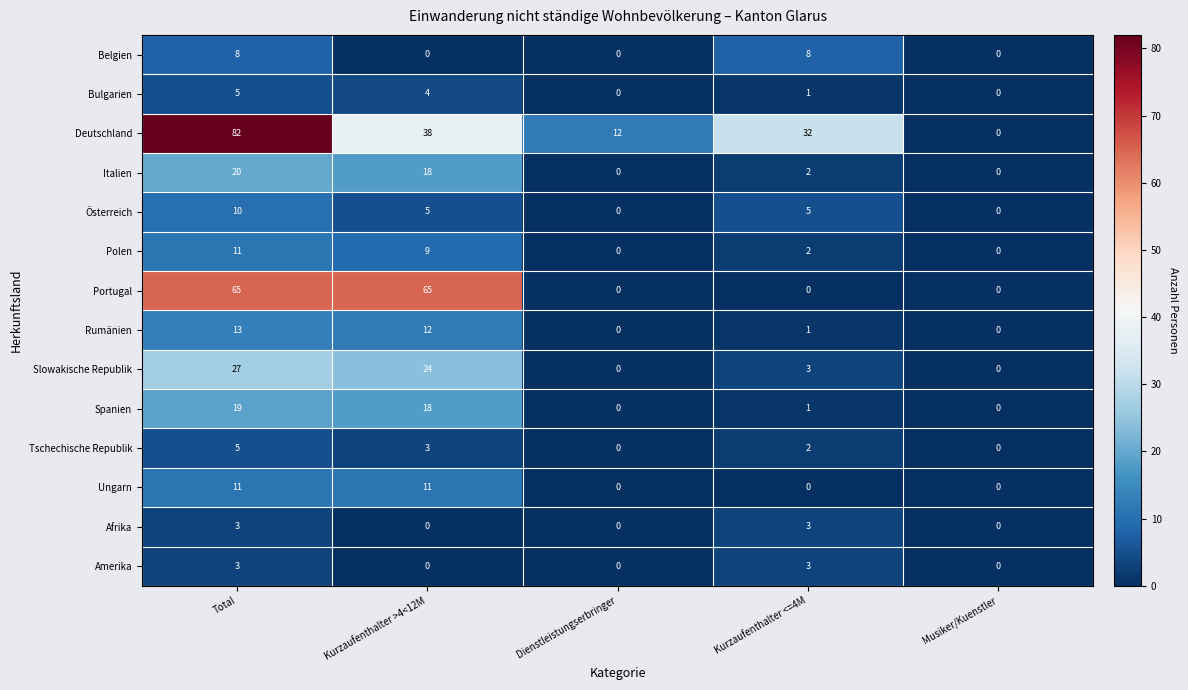

The value of Amerika at Kurzaufenthalter >4<12M is -2. True or false?

False